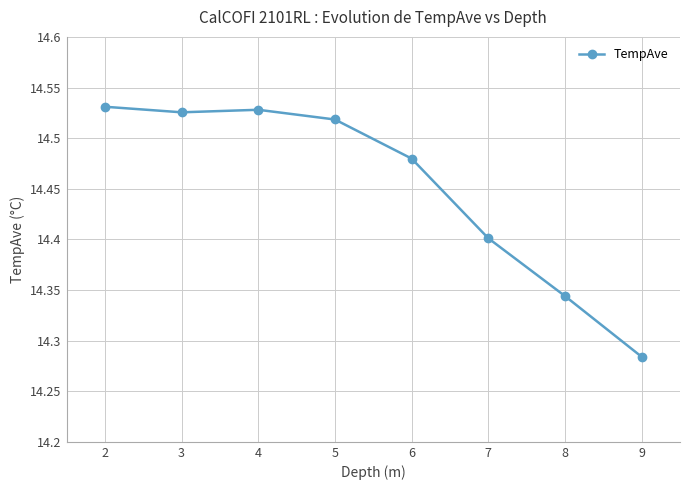

Approximately how many times larger is the value at 8 compared to 6?

1.0